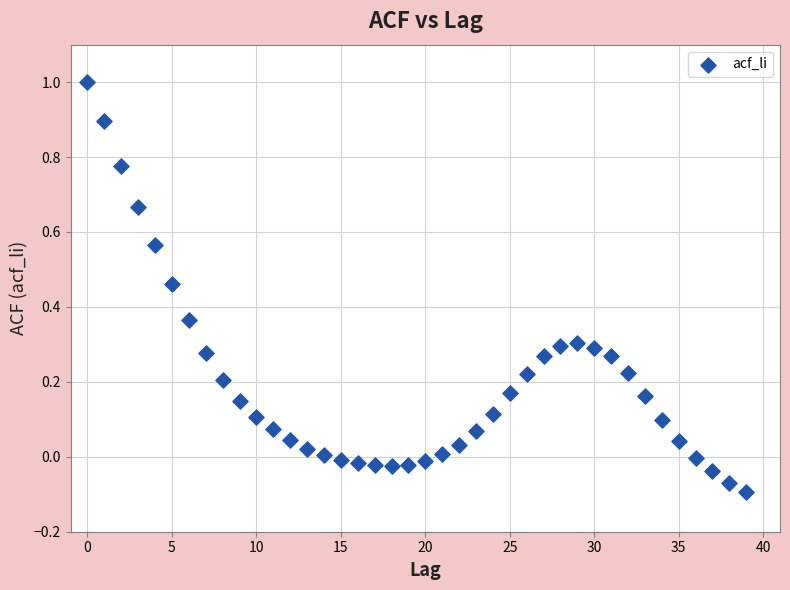

What is the range of Y values (max minus min)?

1.1